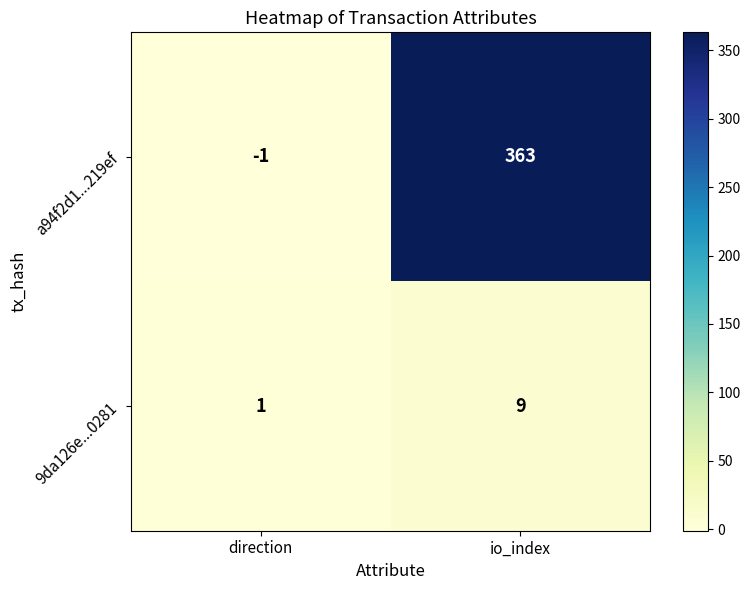

Reading left to right, transcribe all the data shown in this chart.

a94f2d1...219ef: -1	363
9da126e...0281: 1	9